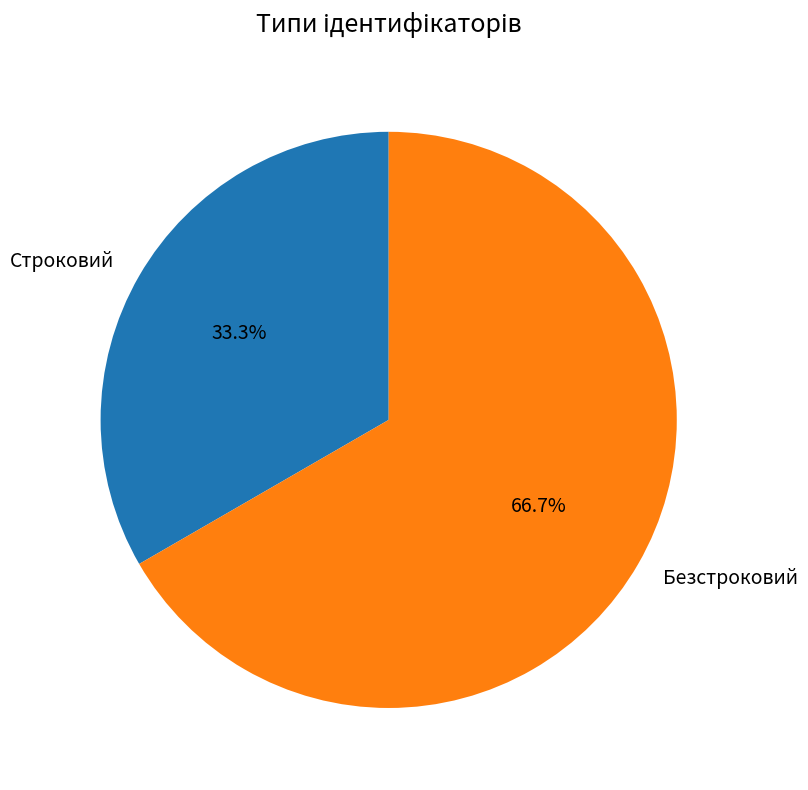

Approximately how many times larger is the value at Безстроковий compared to Строковий?

2.0